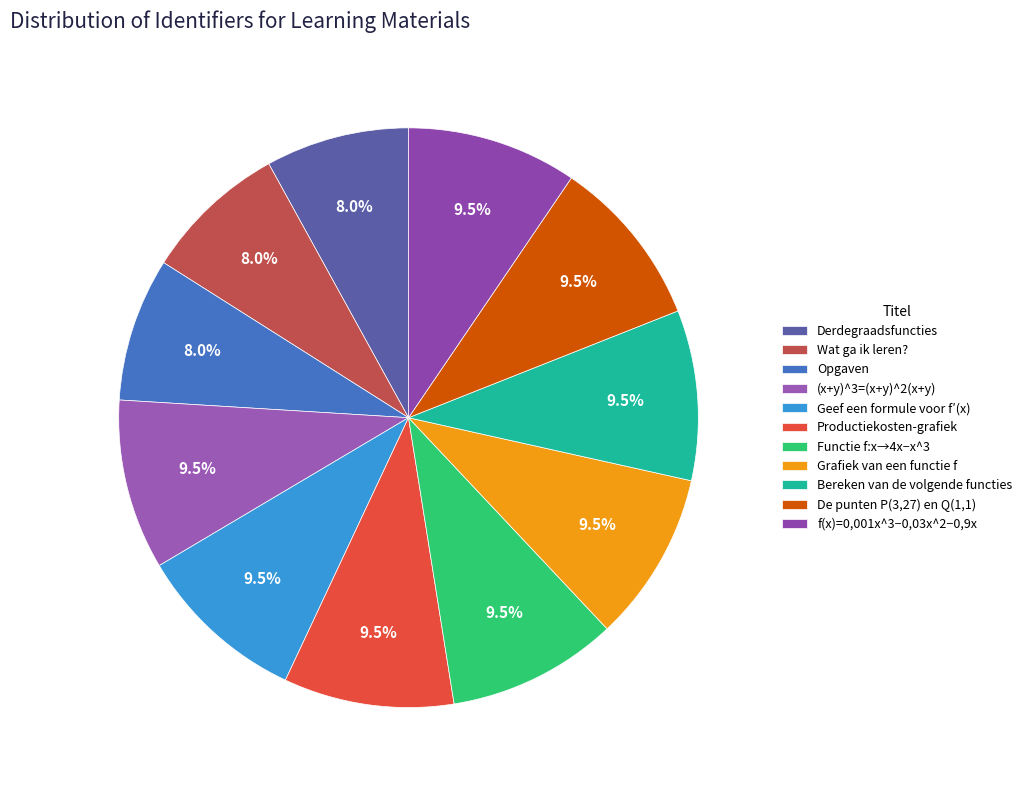

How many slices are in this pie chart?

11